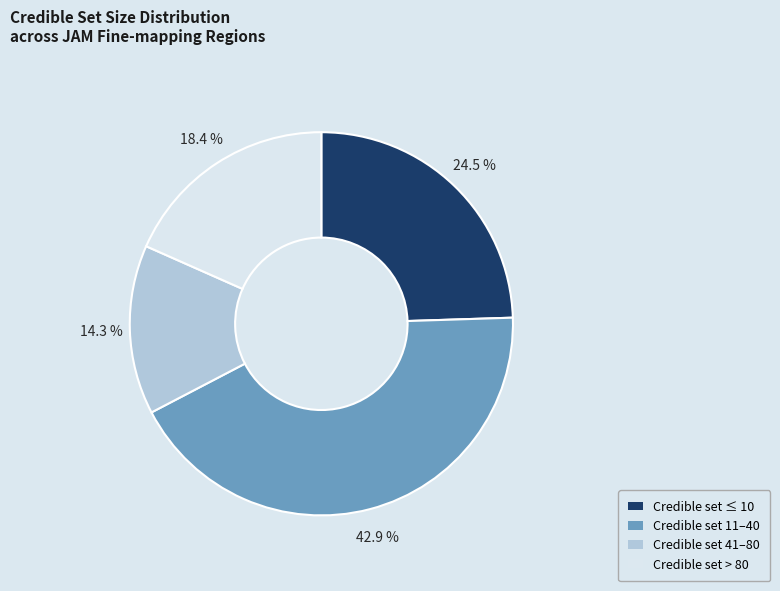

Is there any slice that represents more than half of the pie?

No